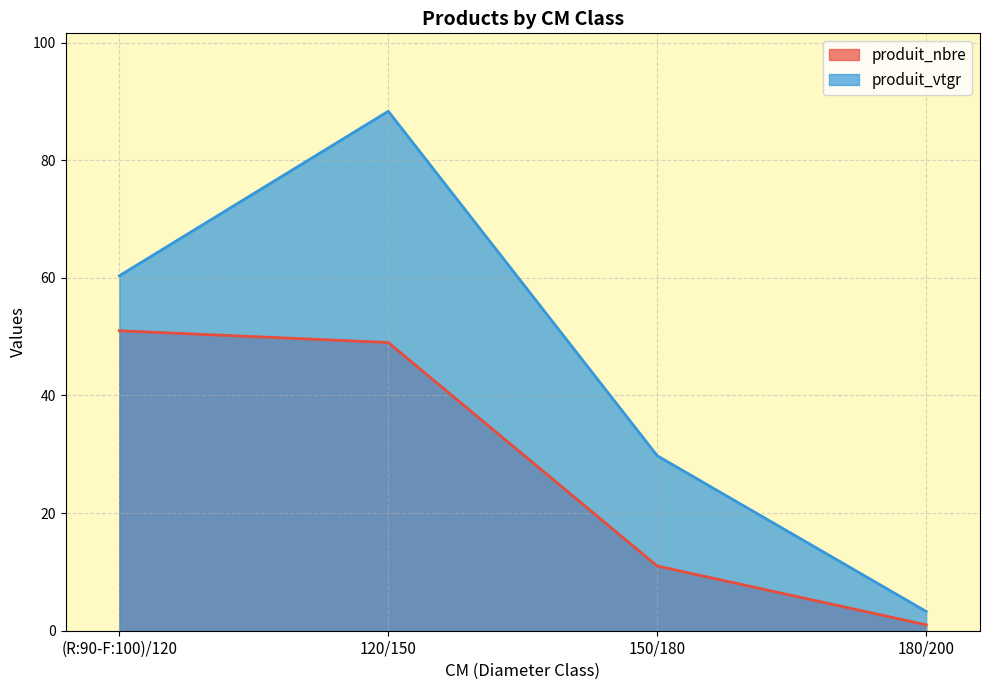

Rank the series by their maximum value, from highest to lowest.

produit_vtgr, produit_nbre